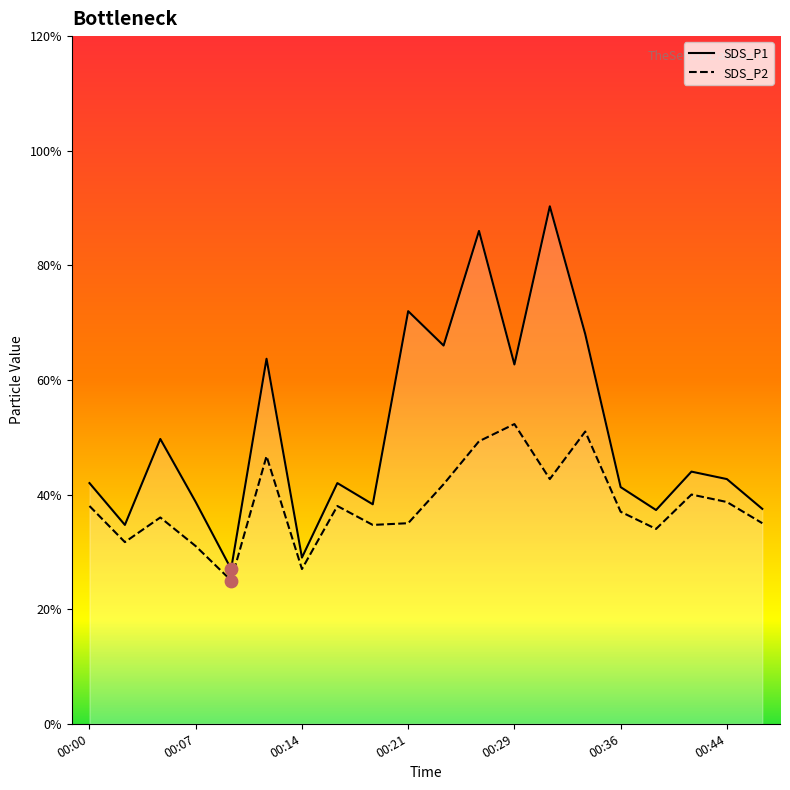

Which series has the largest total across all categories?

SDS_P1